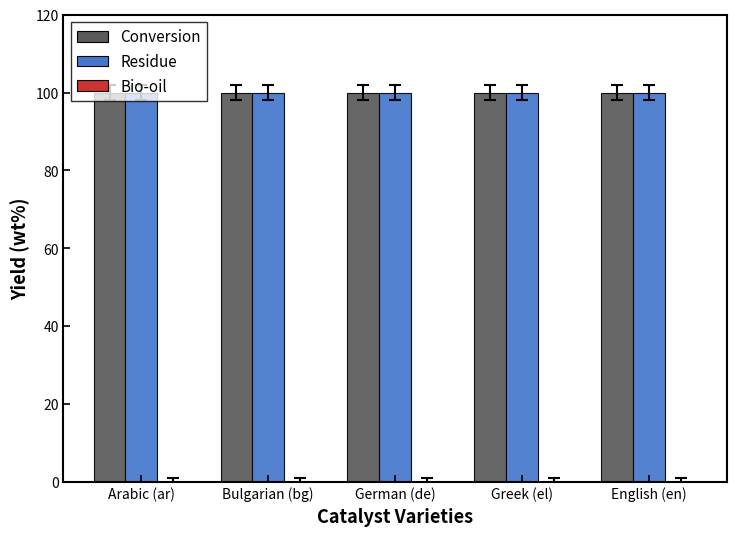

What is the lowest value of the Residue series?

100